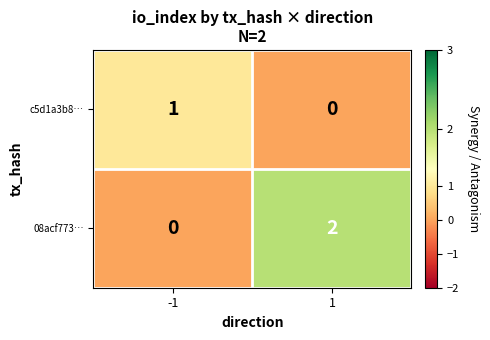

Which series has the widest spread of values?

08acf773…